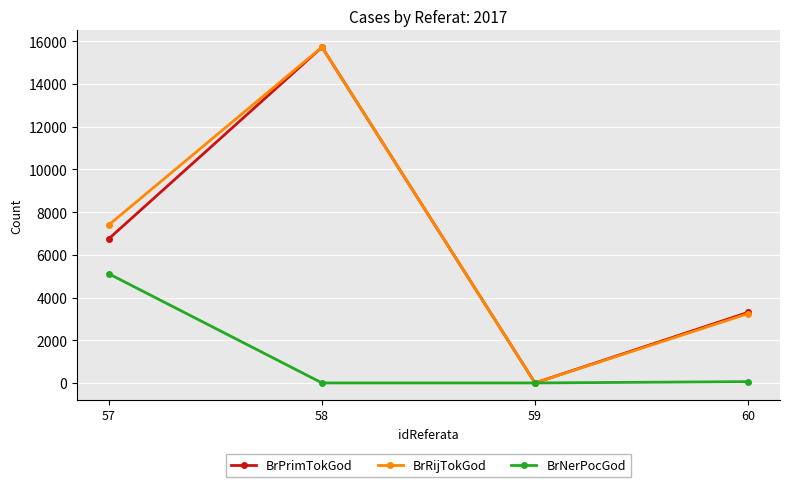

At which category is the sum across all series the highest?

58